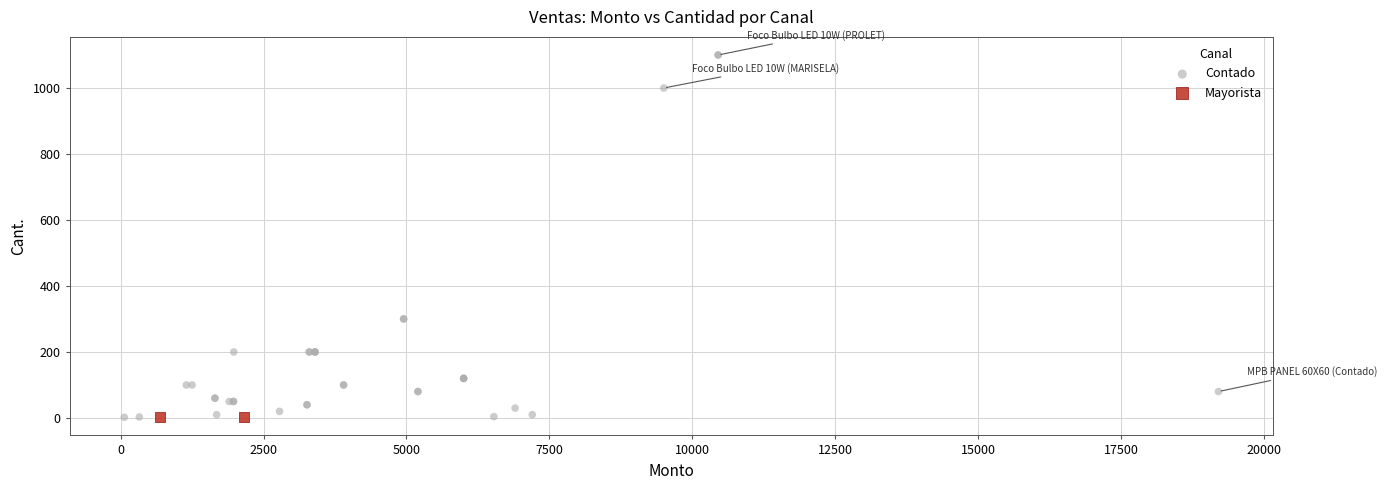

What are all the series names shown in the legend?

Contado, Mayorista